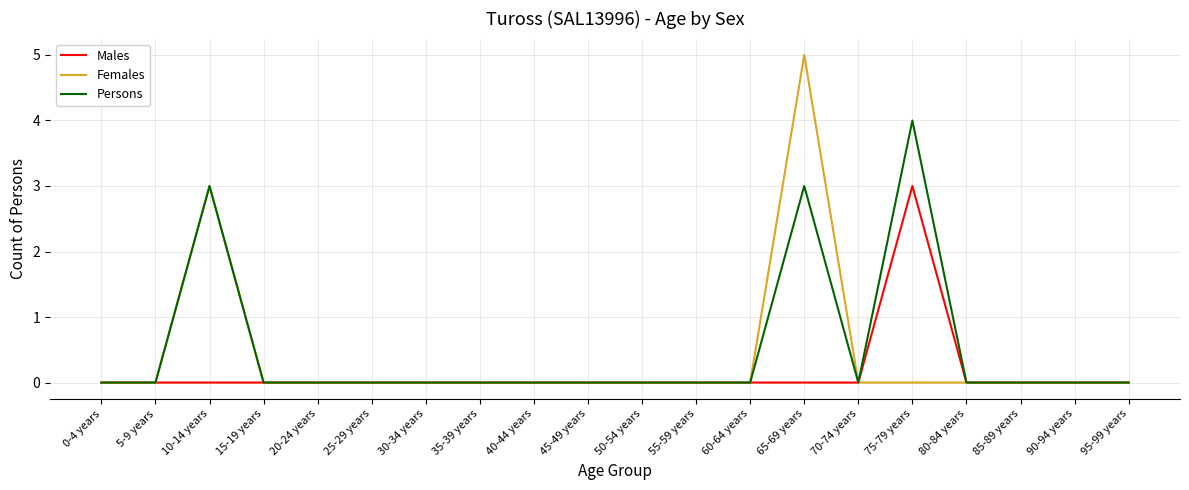

The Persons series shows -1 at 0-4 years. True or false?

False